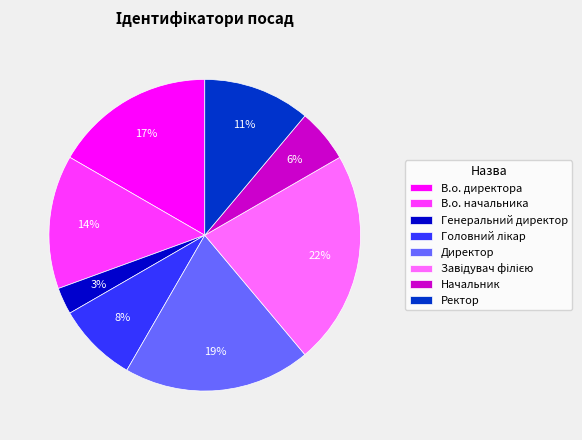

To the nearest percent, what is the average slice percentage?

12%